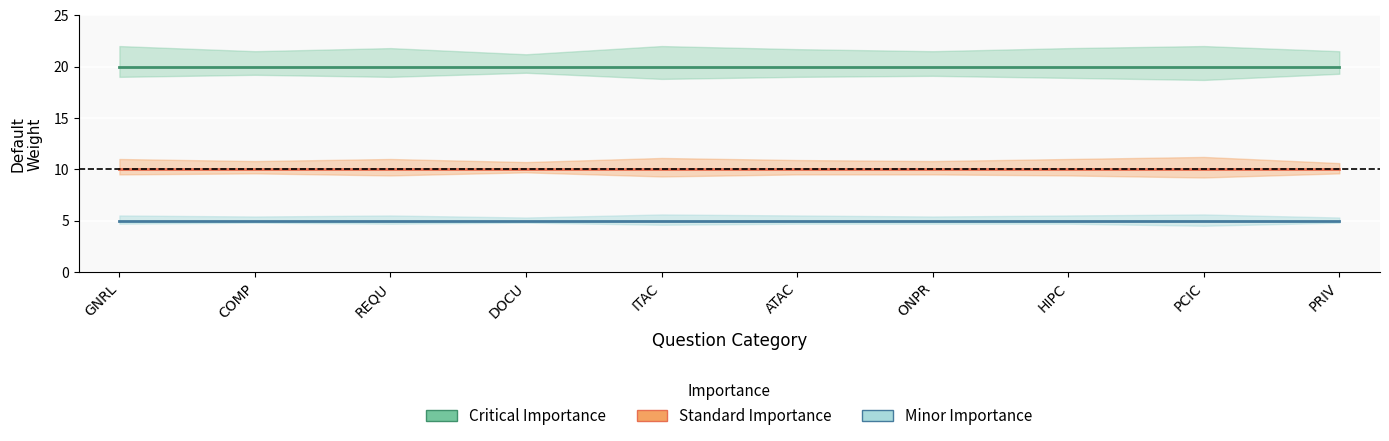

What is the value of the Critical Importance point at the 1st from the left?

20